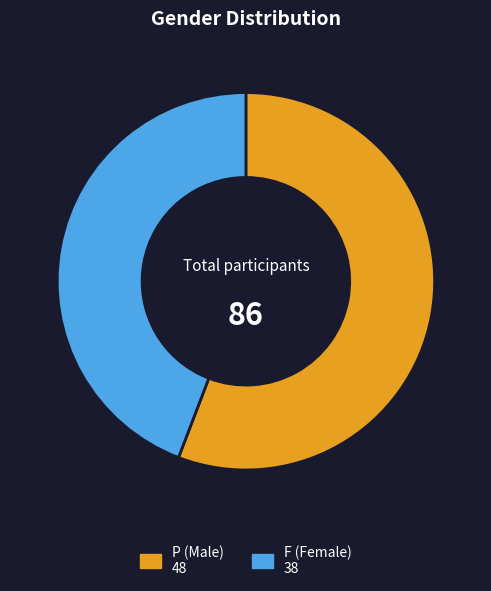

Is F the majority of the pie?

No